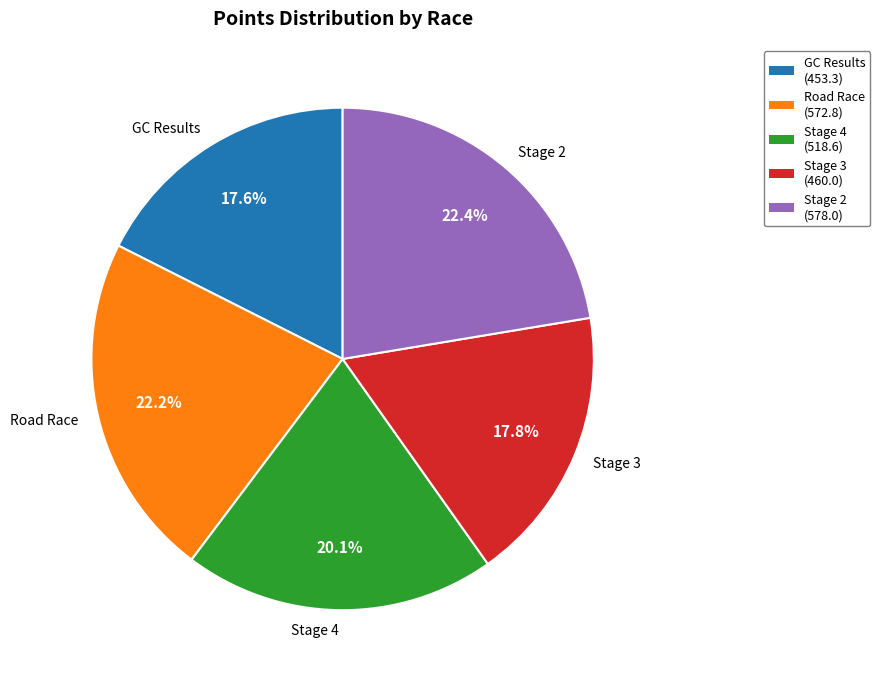

Is the sum of Stage 3 and GC Results greater than half?

No